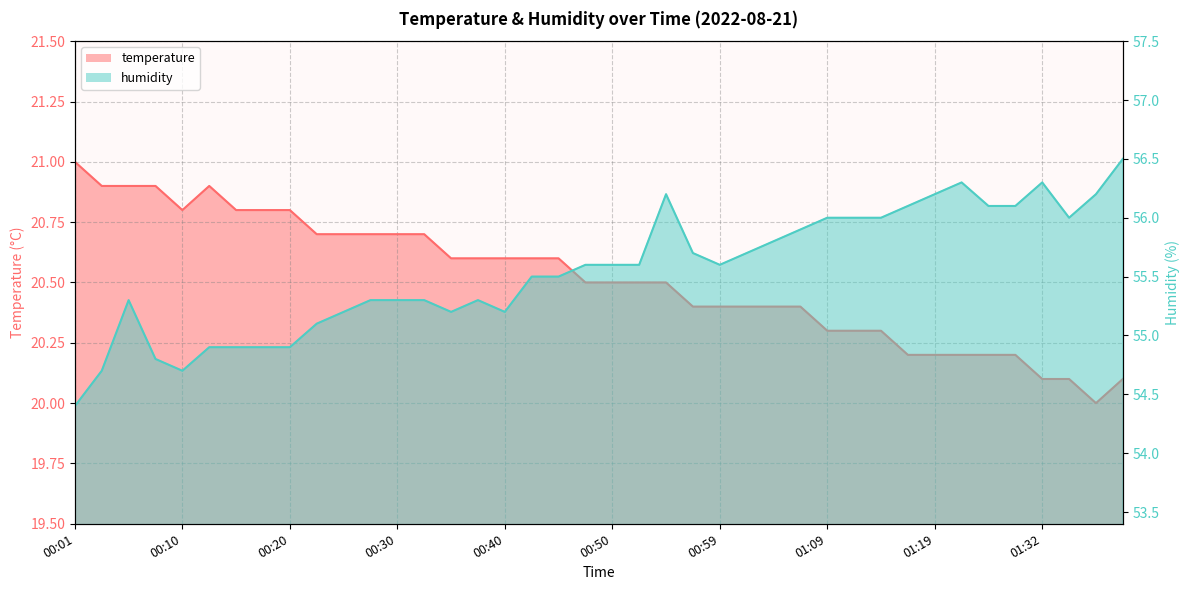

List the series in order of their overall mean, highest first.

humidity, temperature